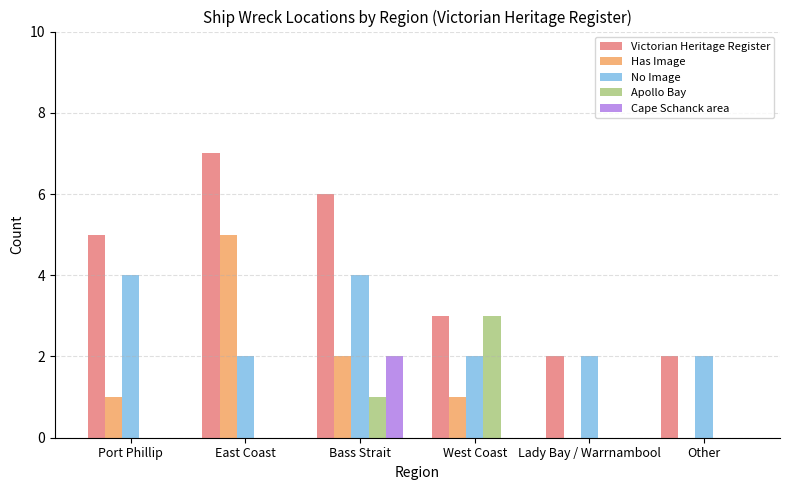

Reading right to left, transcribe all the data shown in this chart.

Victorian Heritage Register: 2	2	3	6	7	5
Has Image: 0	0	1	2	5	1
No Image: 2	2	2	4	2	4
Apollo Bay: 0	0	3	1	0	0
Cape Schanck area: 0	0	0	2	0	0